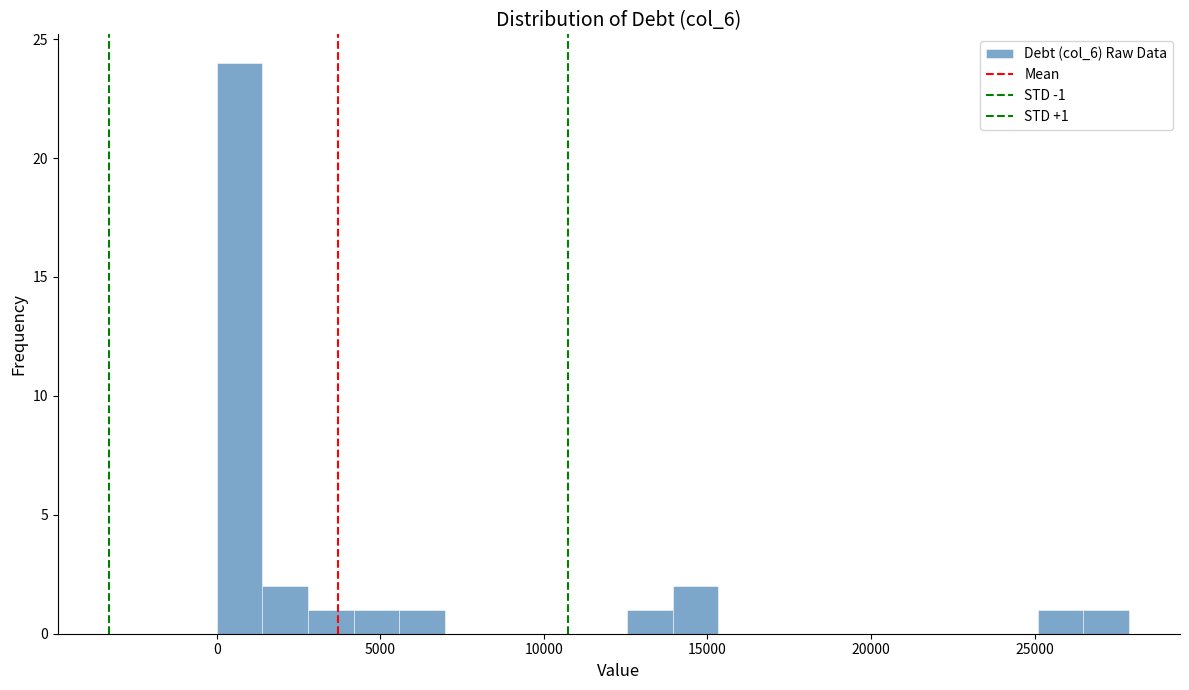

Read against the x-axis, roughly where is the centre of the tallest bar?

500